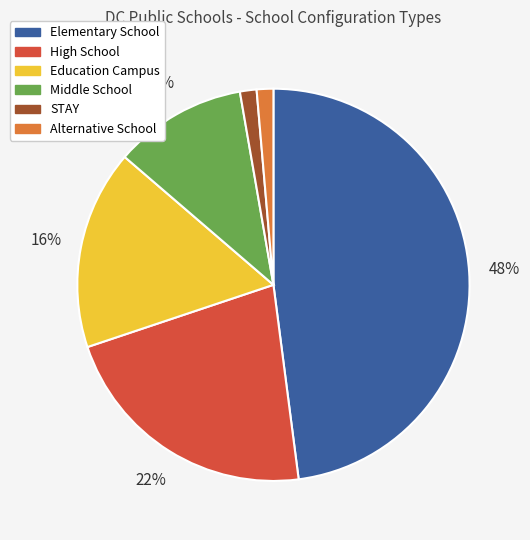

What percentage is the High School slice, to the nearest percent?

22%